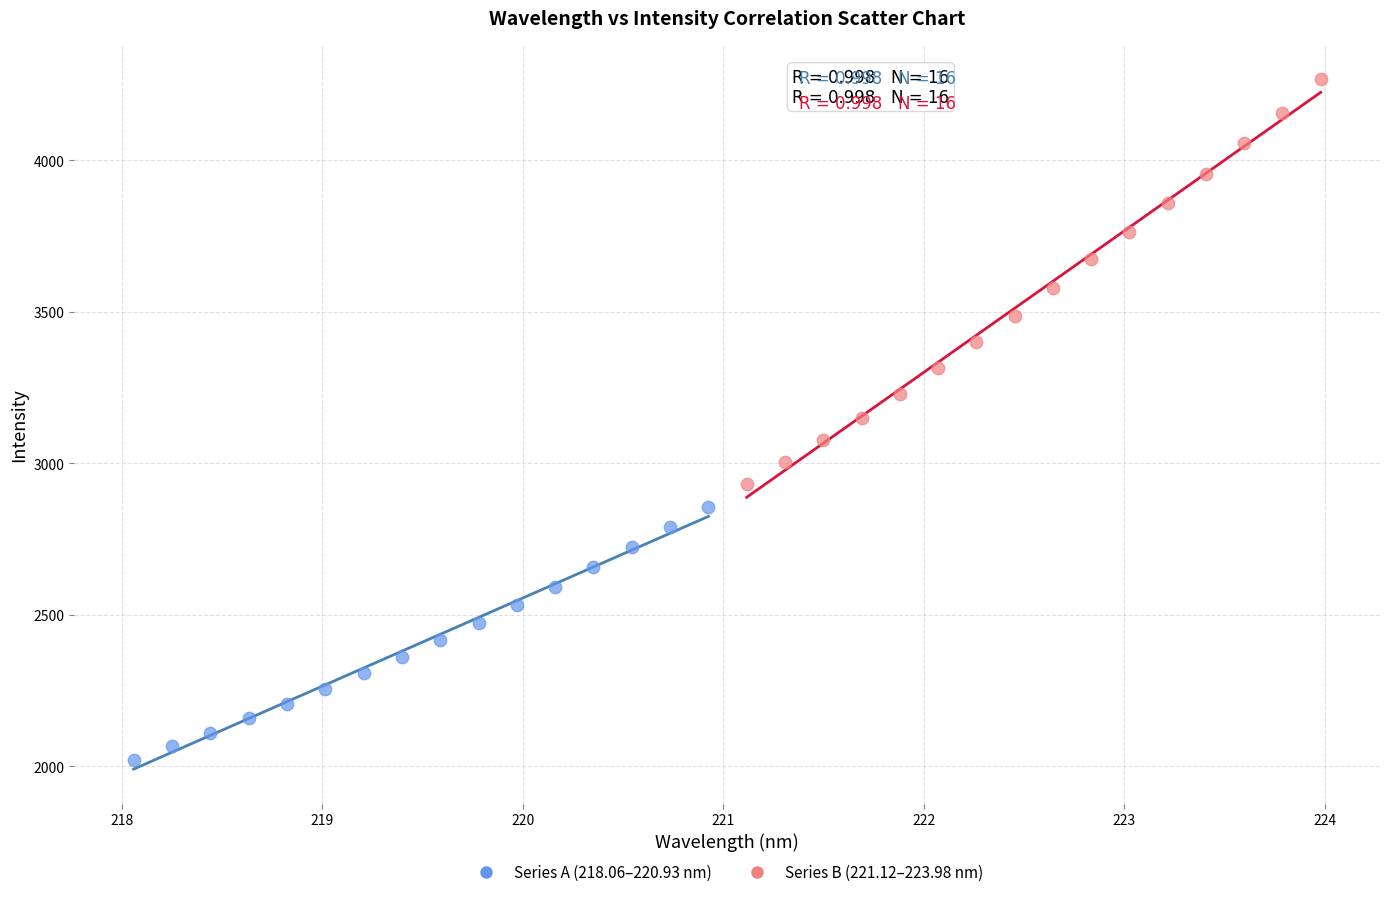

Which series contains the highest Y value?

Series B (221.12–223.98 nm)